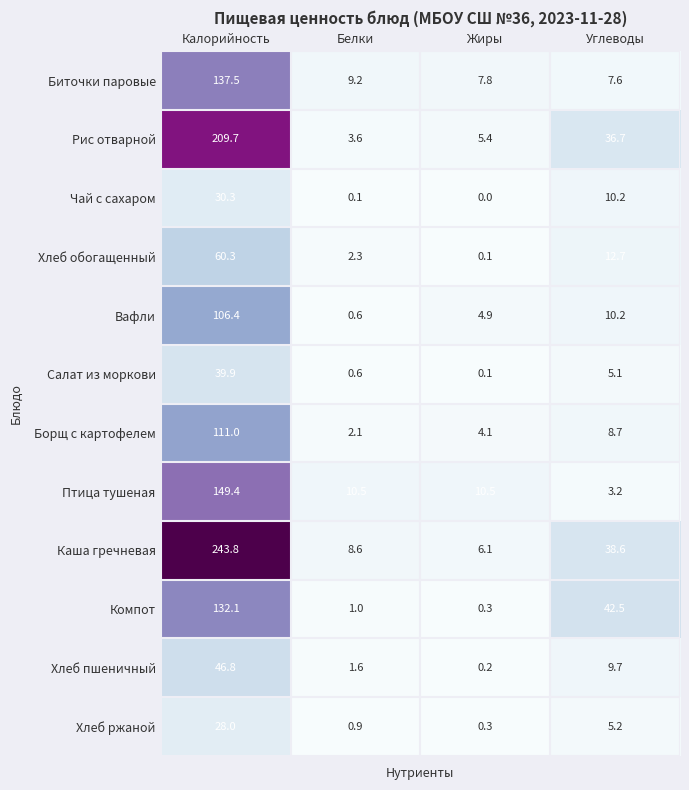

Between Калорийность and Белки, which series saw the biggest shift?

Каша гречневая